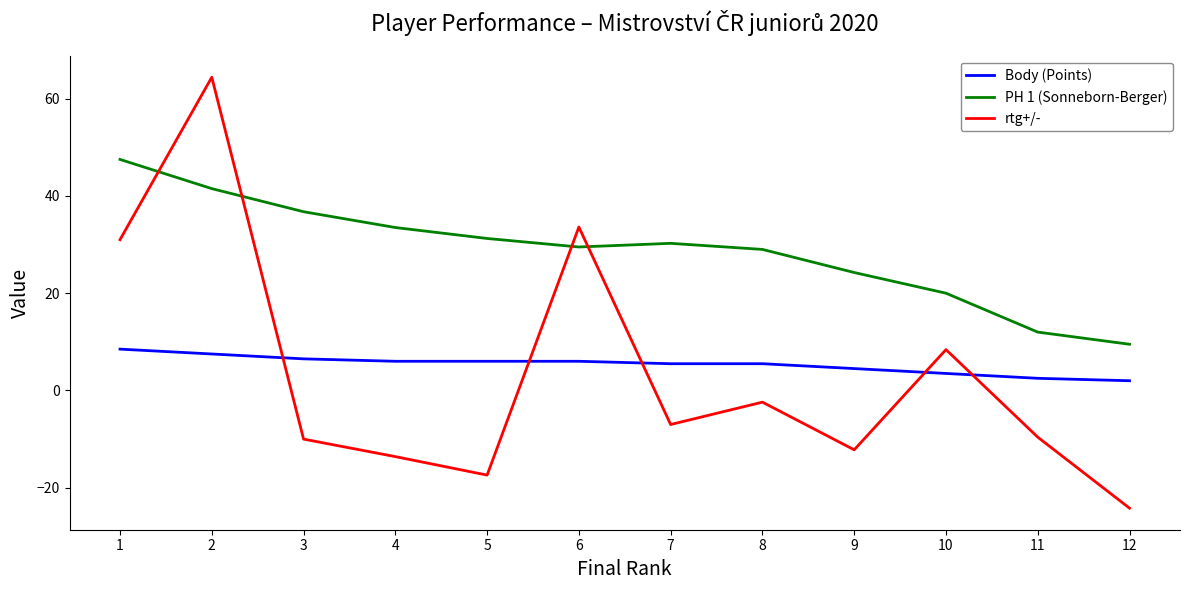

What is the difference between the rtg+/- values at 10 and 12?

32.6